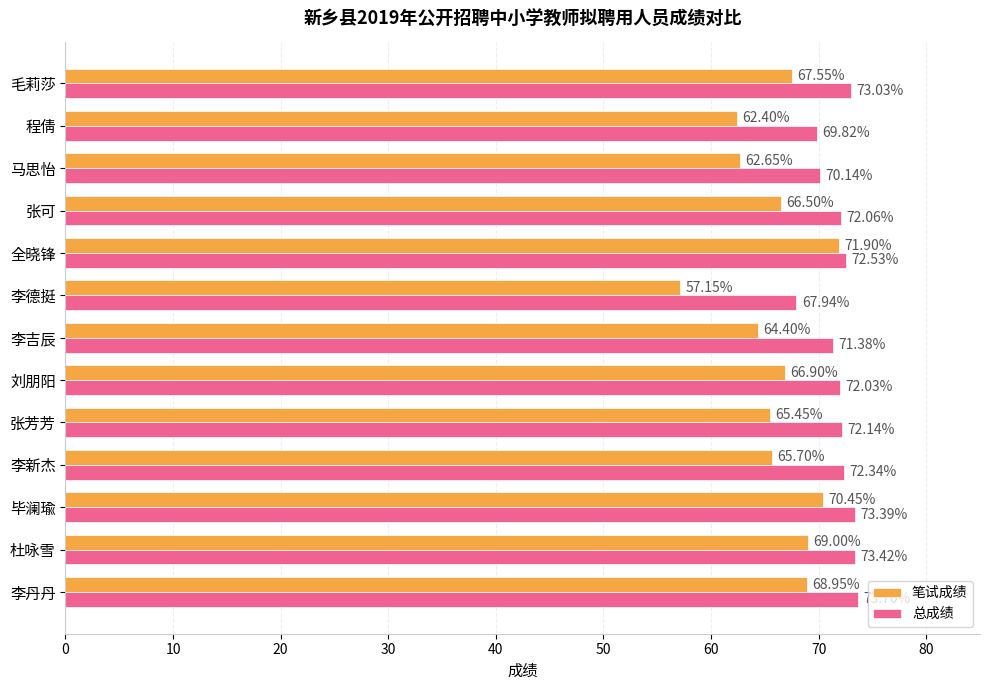

What is the total value across all series at 张可?

138.6